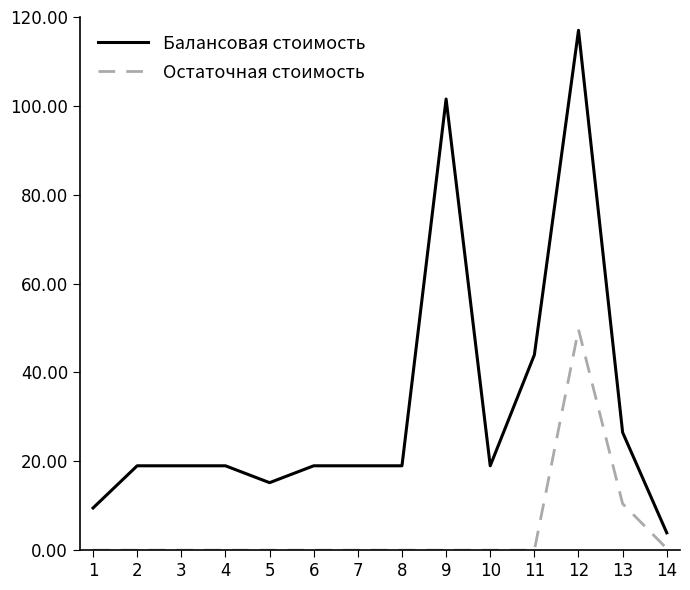

What is the total value across all series at 4?

19.0